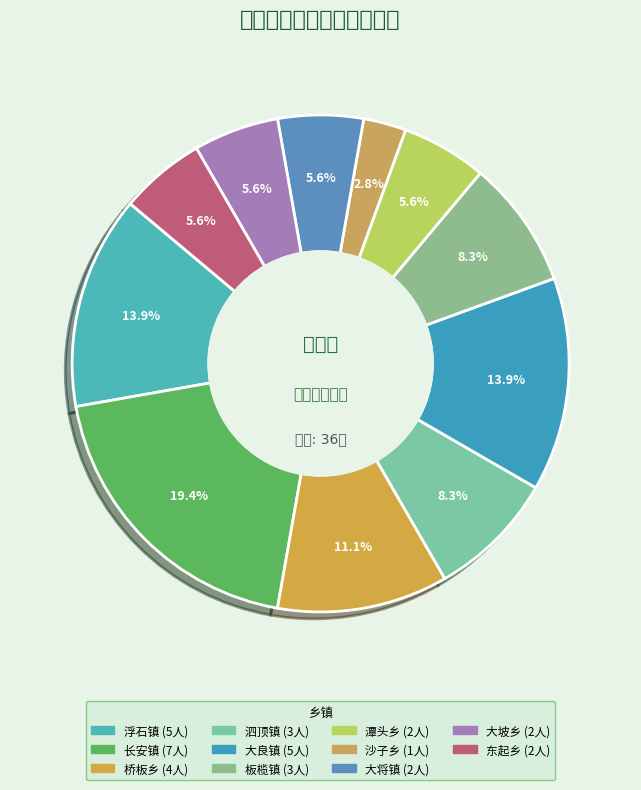

The 大良镇 slice represents 1% of the pie. True or false?

False